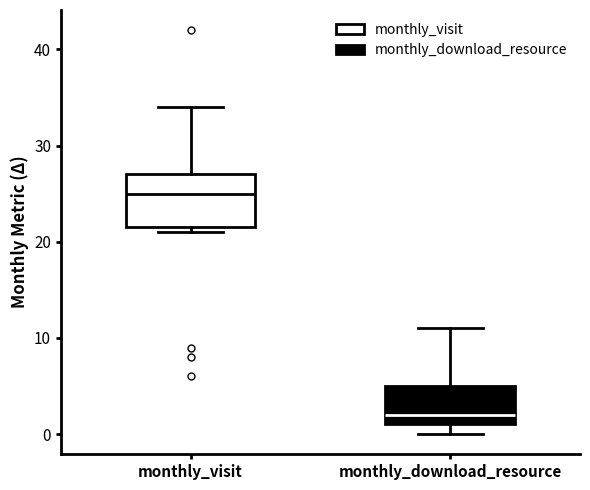

Reading left to right, transcribe this box plot: for each box, give where its median line is, the range the box spans, and where its two whiskers end, as read against the y-axis. The values are not printed on the chart, so give them approximately, as read against the axis.

monthly_visit: median 25, box 22 to 27, whiskers 21 to 34
monthly_download_resource: median 2, box 1 to 5, whiskers 0 to 11